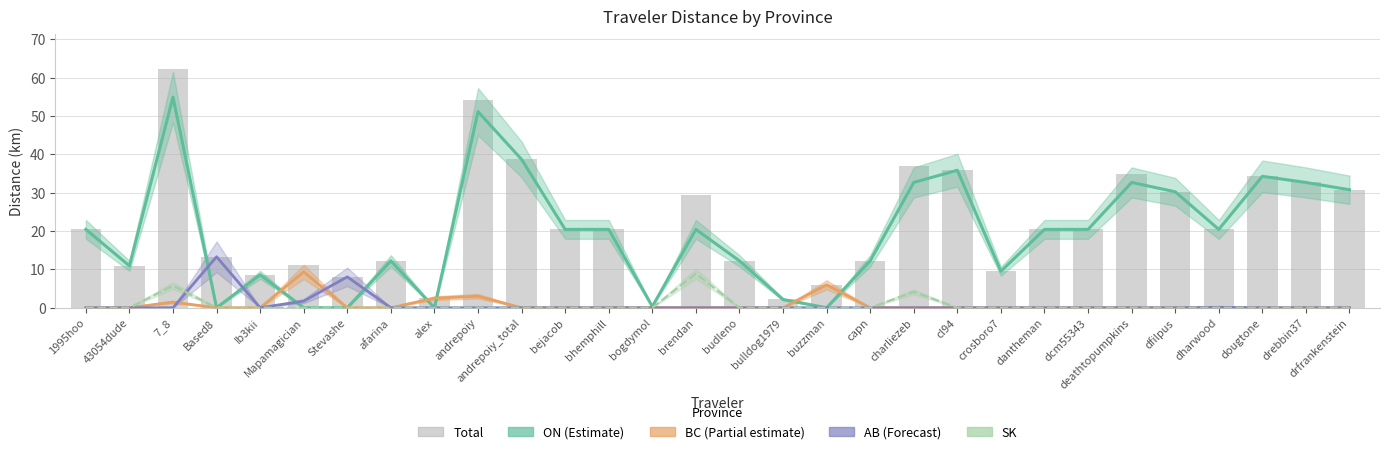

What is the sum of all Total values?

651.8